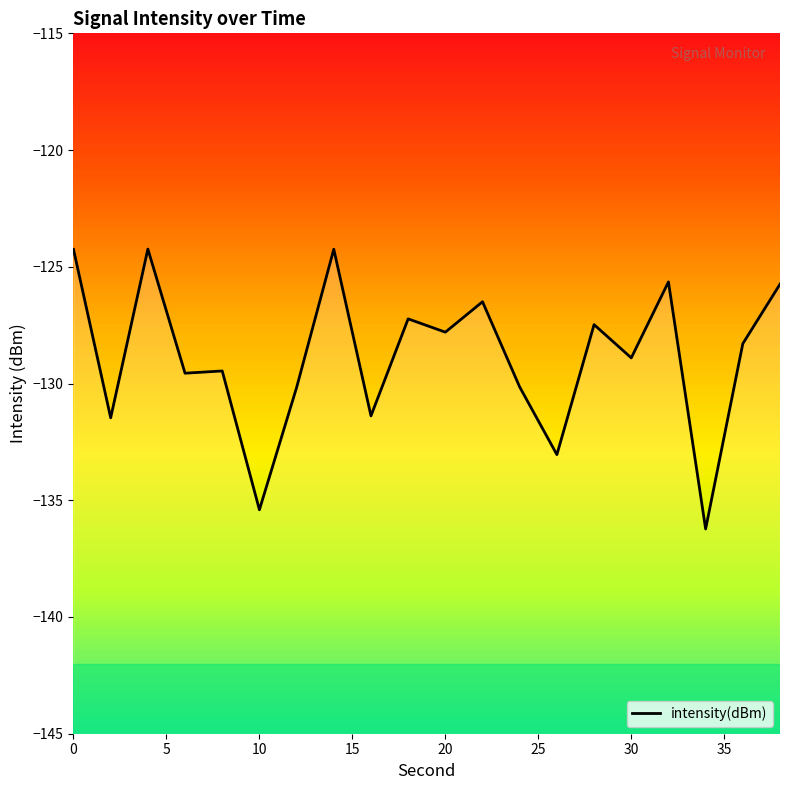

What is the maximum value shown in the chart?

-124.2